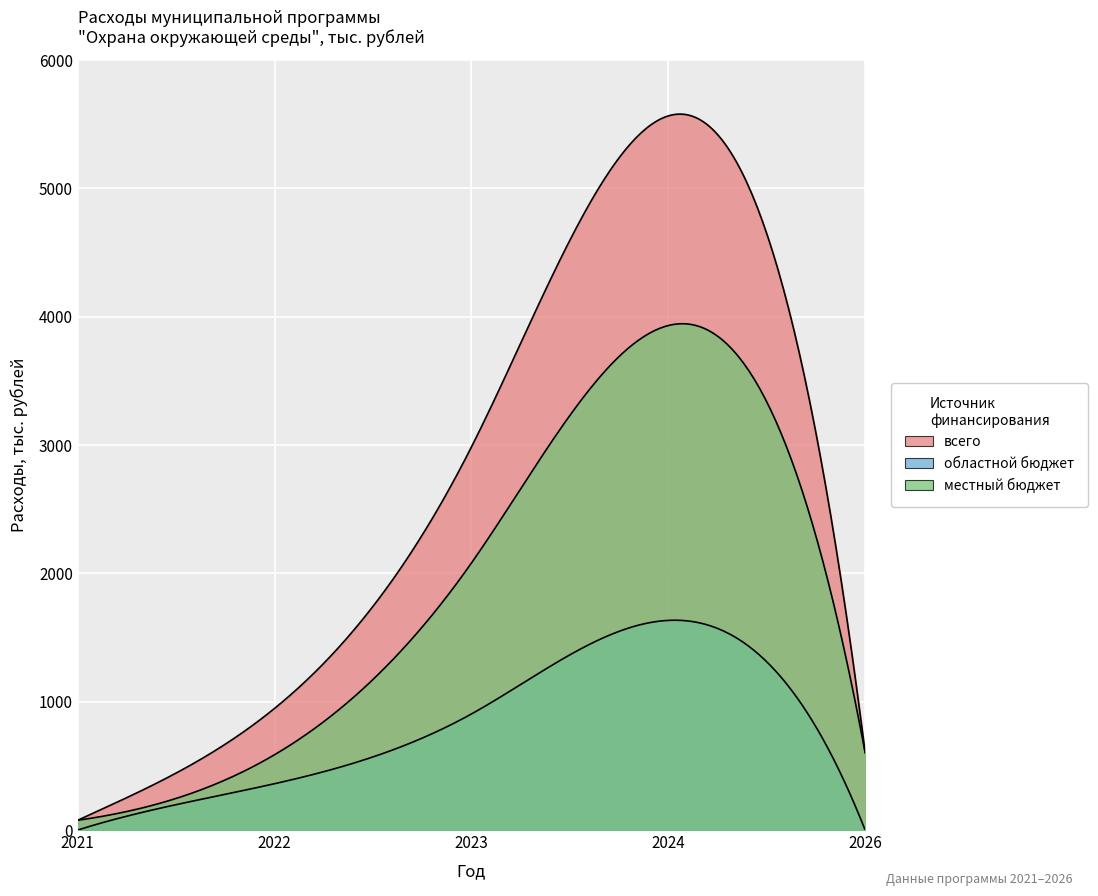

The value of всего at 2024 is 9559.9. True or false?

False